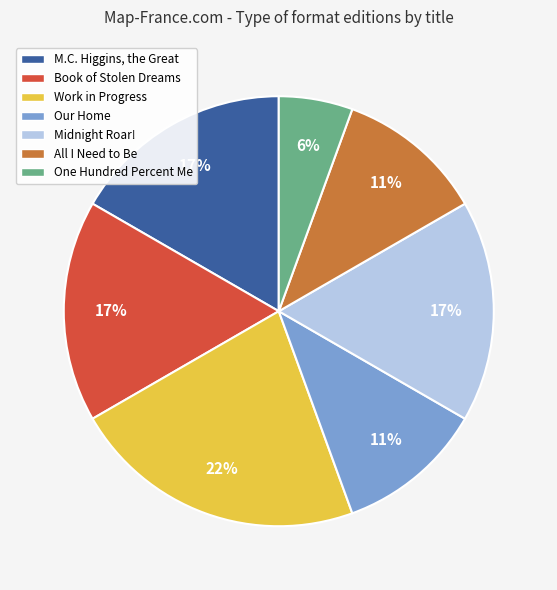

Count the number of slices in the pie.

7